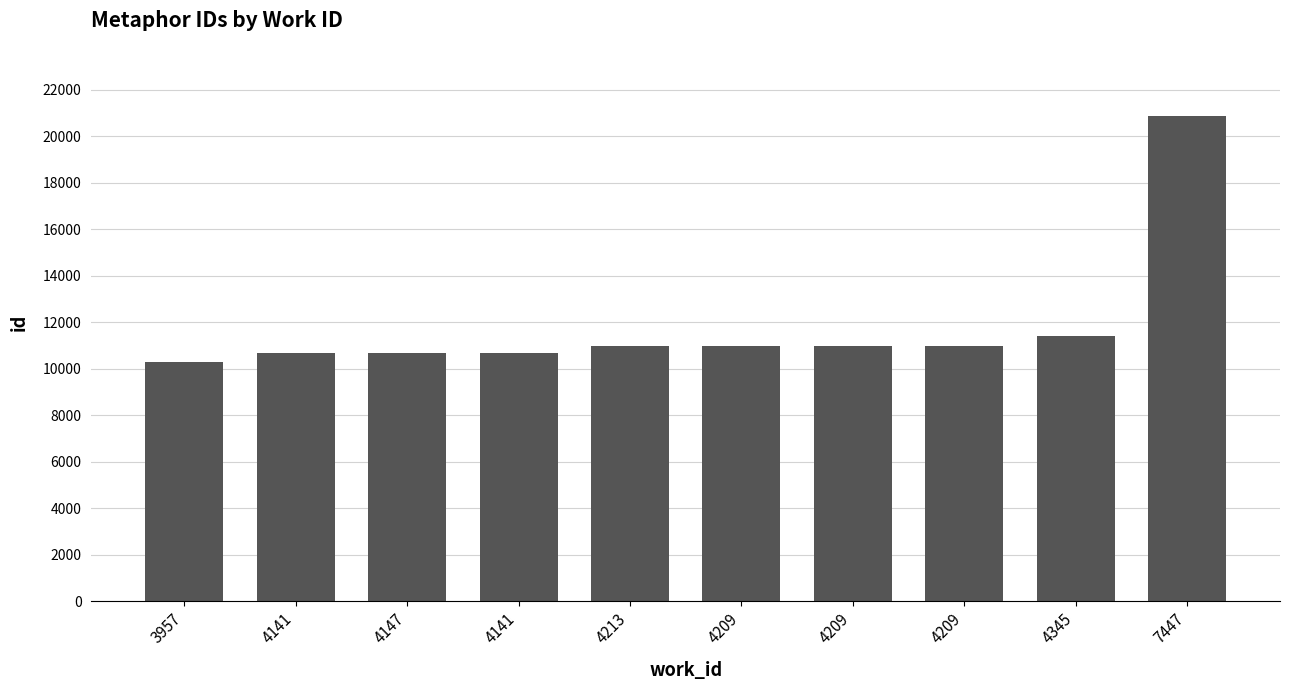

How many distinct data groups are displayed?

1